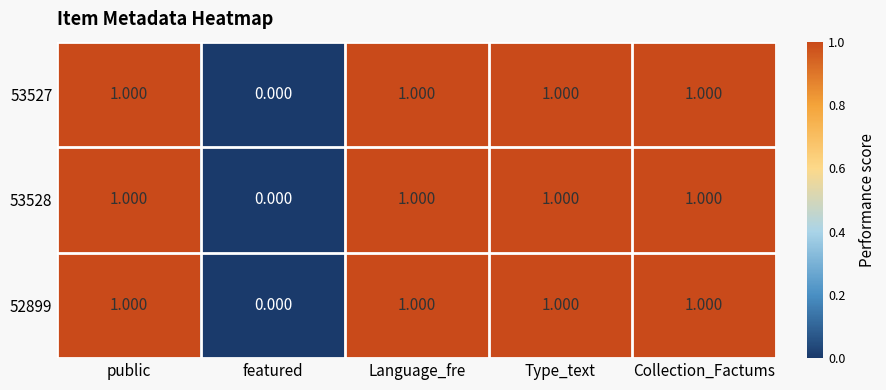

Where is 52899 nearest to the value 0?

featured